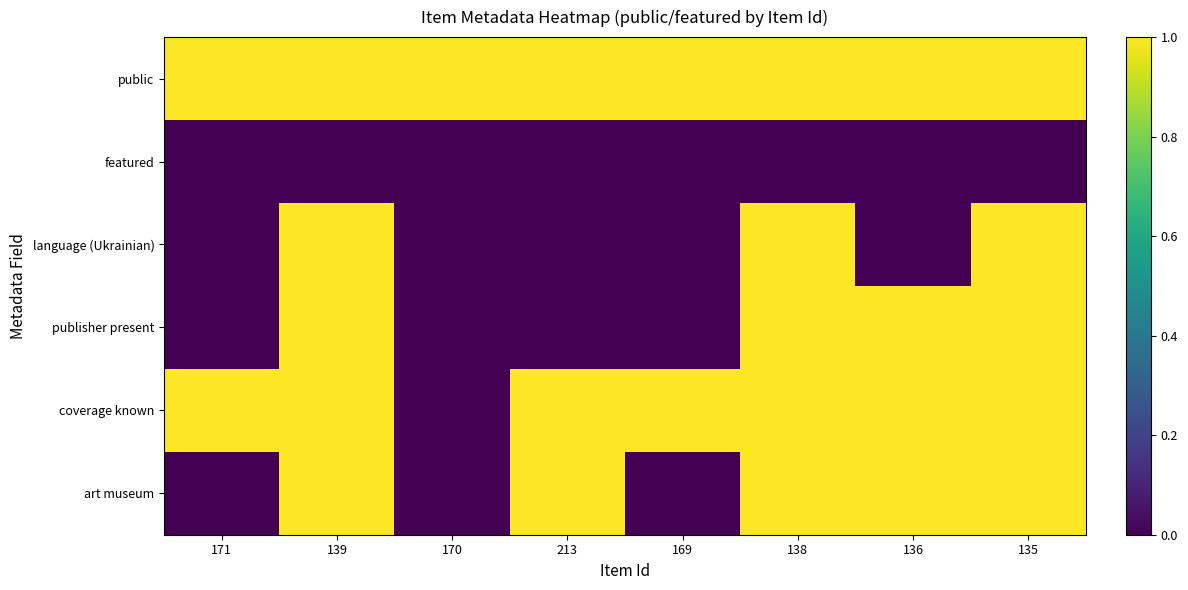

What is the difference between the highest and lowest values at 169?

1